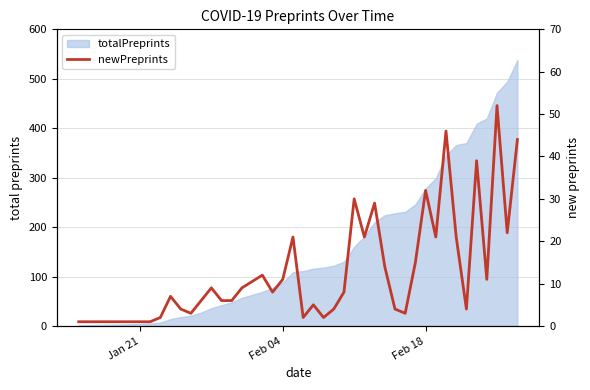

What is the greatest value displayed?

52